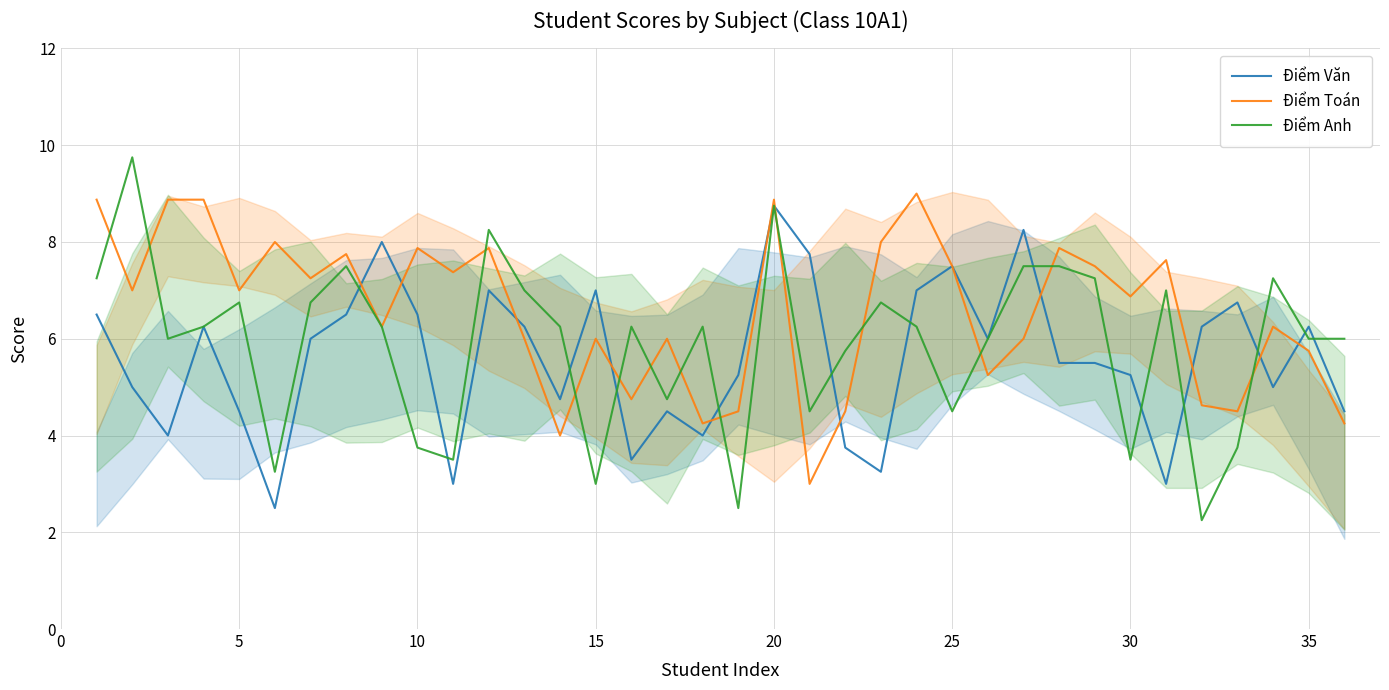

How many lines are shown in the chart?

3